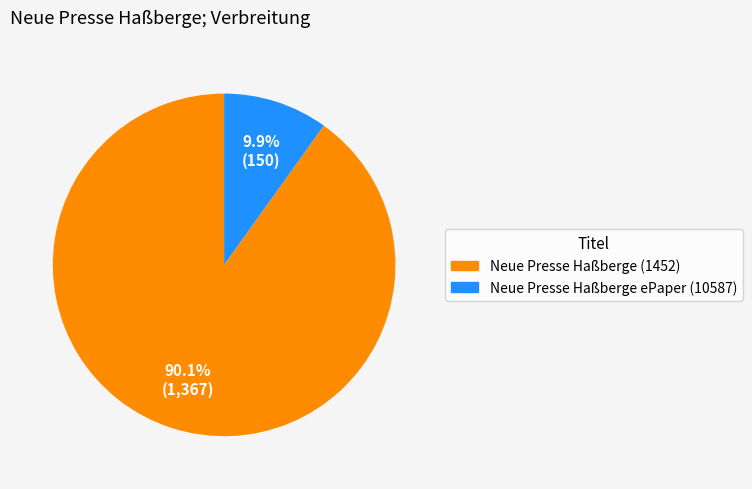

What portion of the pie excludes Neue Presse Haßberge (1452)?

9.9%